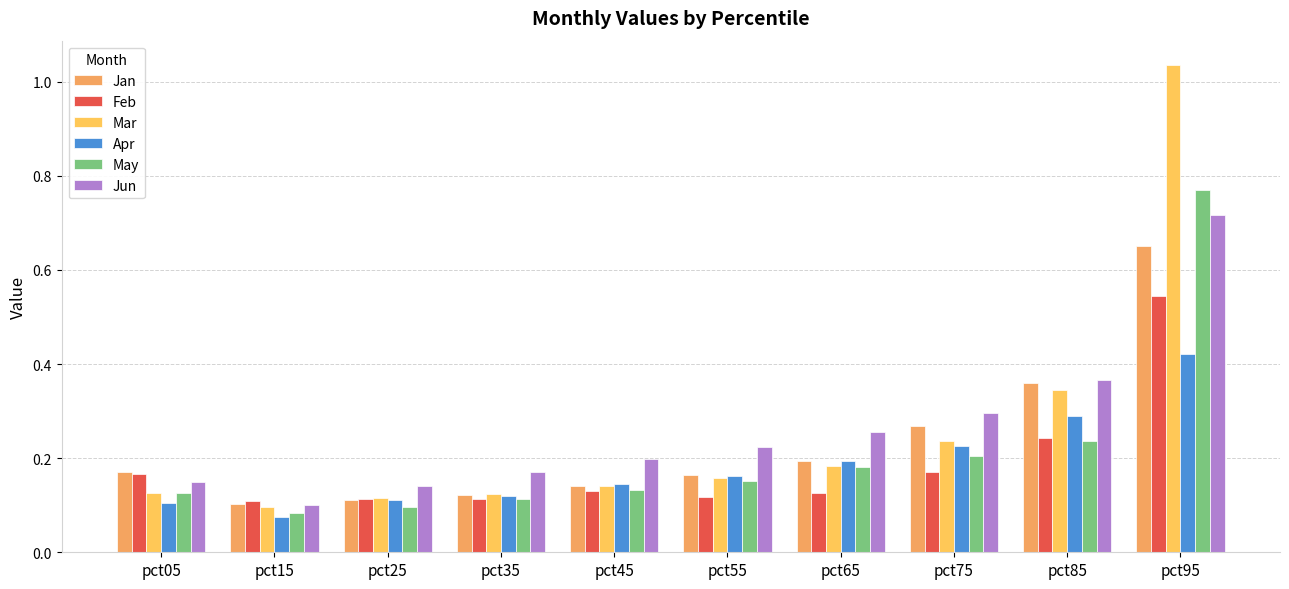

List the series in order of their peak value, lowest first.

Apr, Feb, Jan, Jun, May, Mar